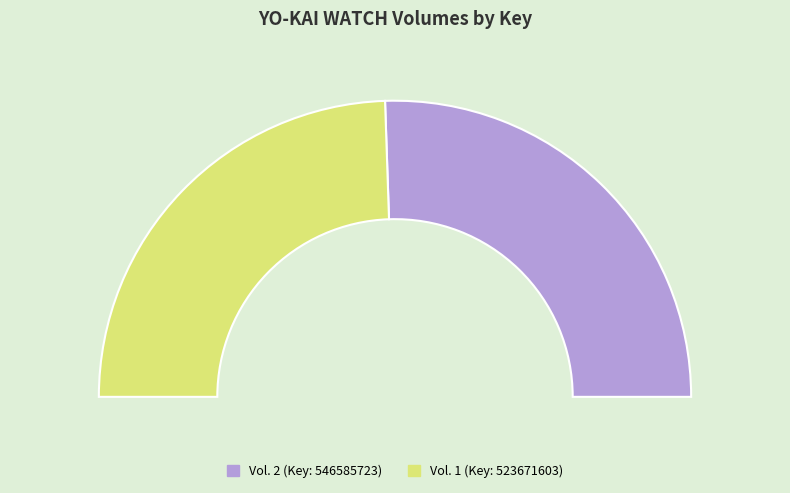

True or false: 1 accounts for 37% of the total.

False